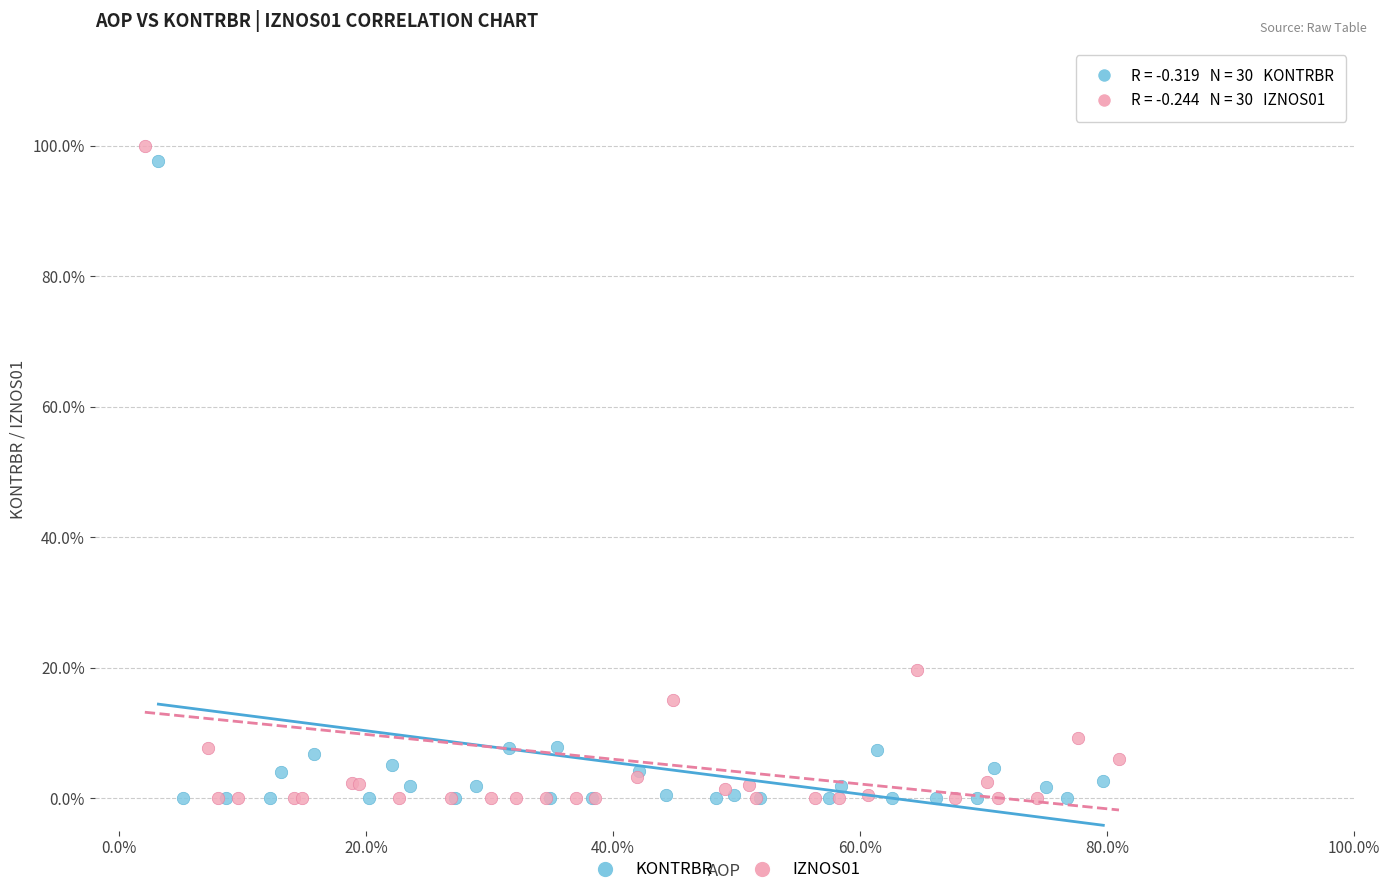

What are all the series names shown in the legend?

KONTRBR, IZNOS01